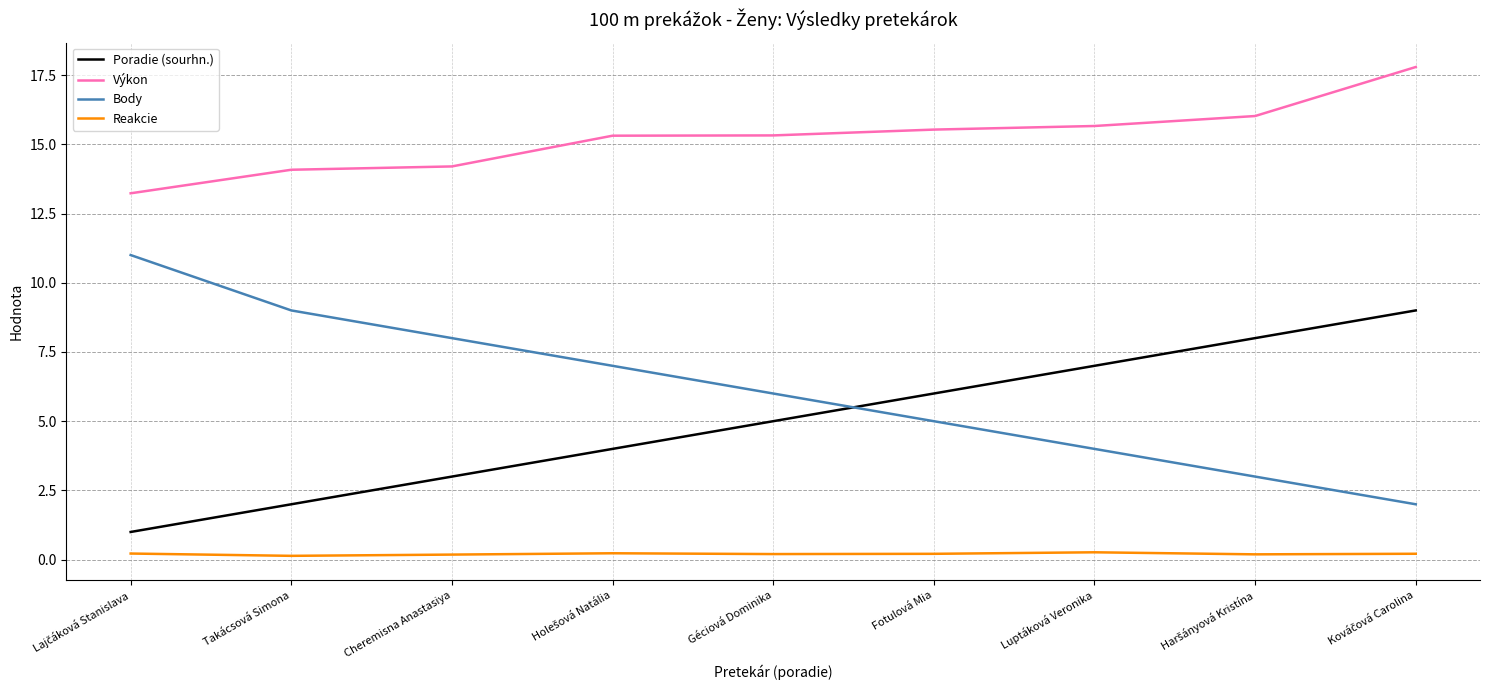

What is the lowest value of the Poradie (sourhn.) series?

1.0